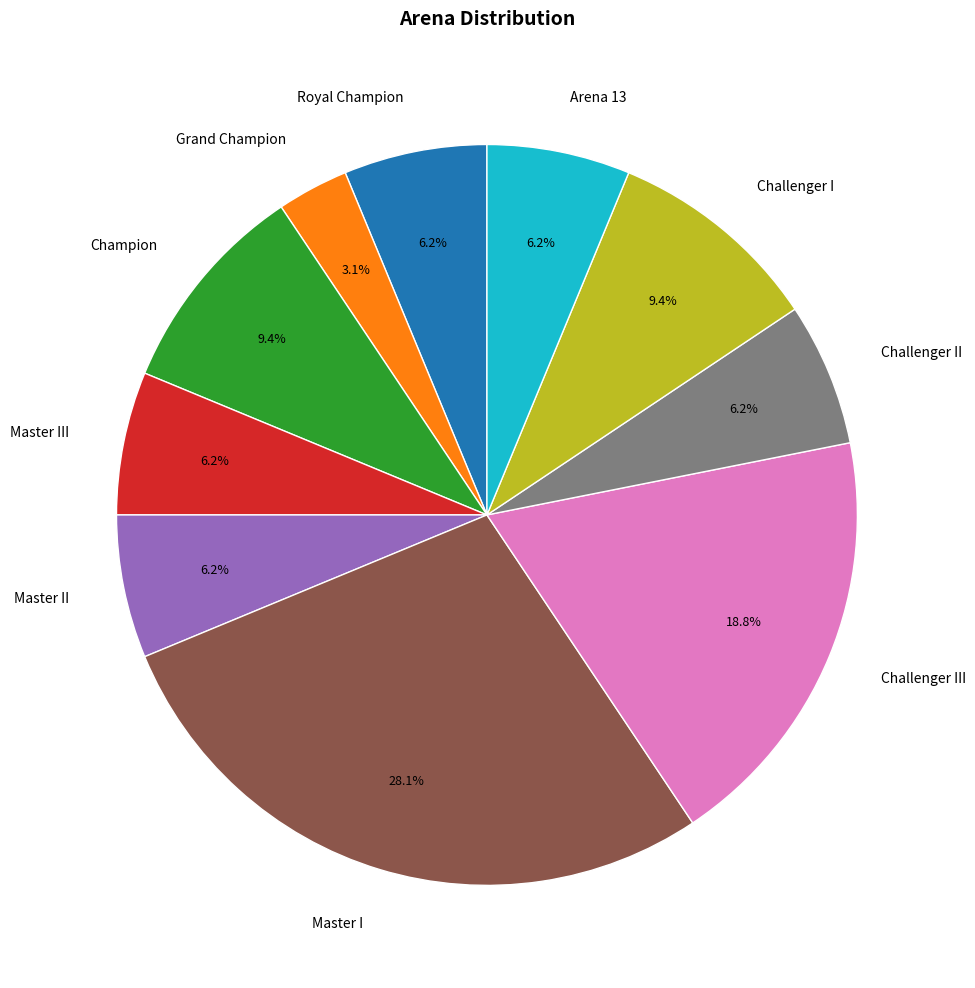

To the nearest percent, what is the combined percentage of Champion and Arena 13?

16%